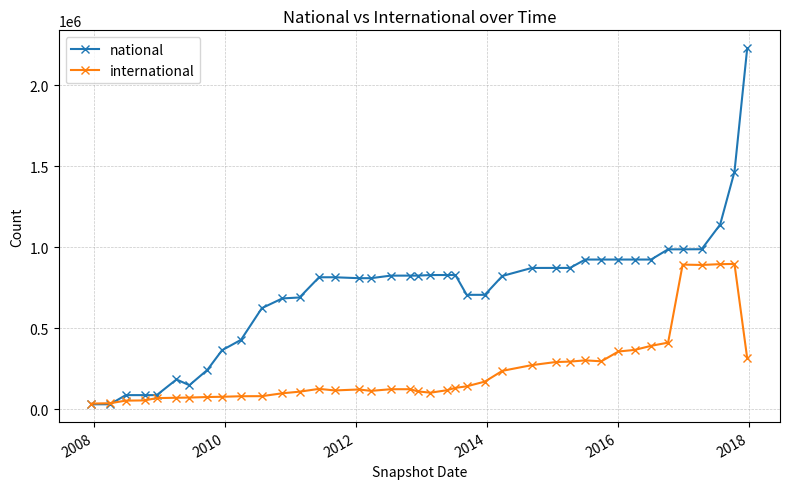

Which series has the widest spread of values?

national